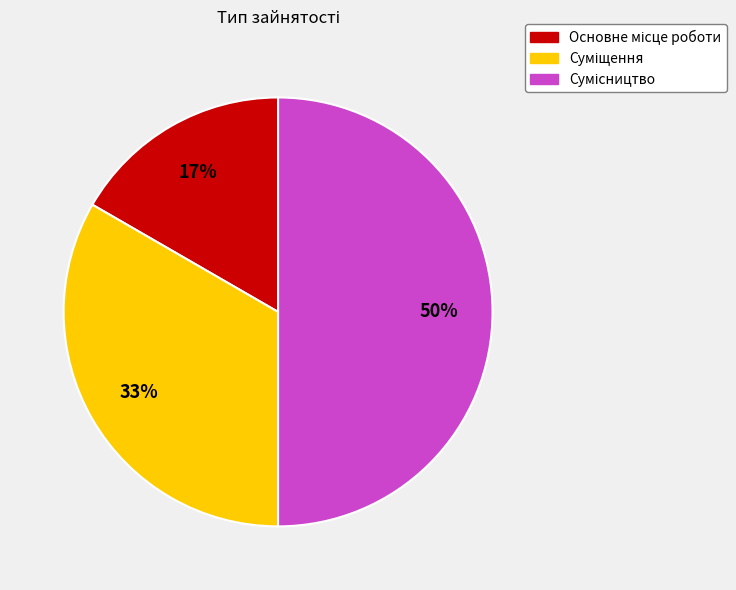

To the nearest percent, what is the difference between the largest and smallest slice percentages?

33%